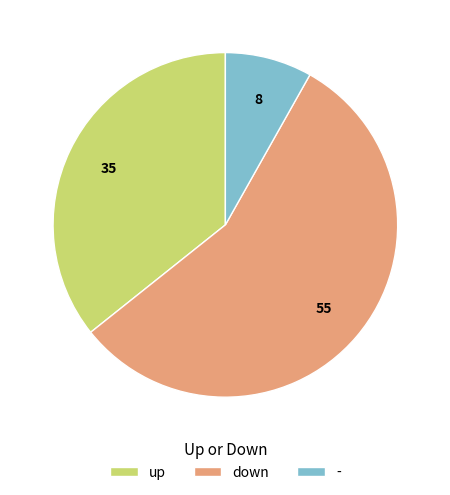

Rank the categories by value from highest to lowest.

down, up, -